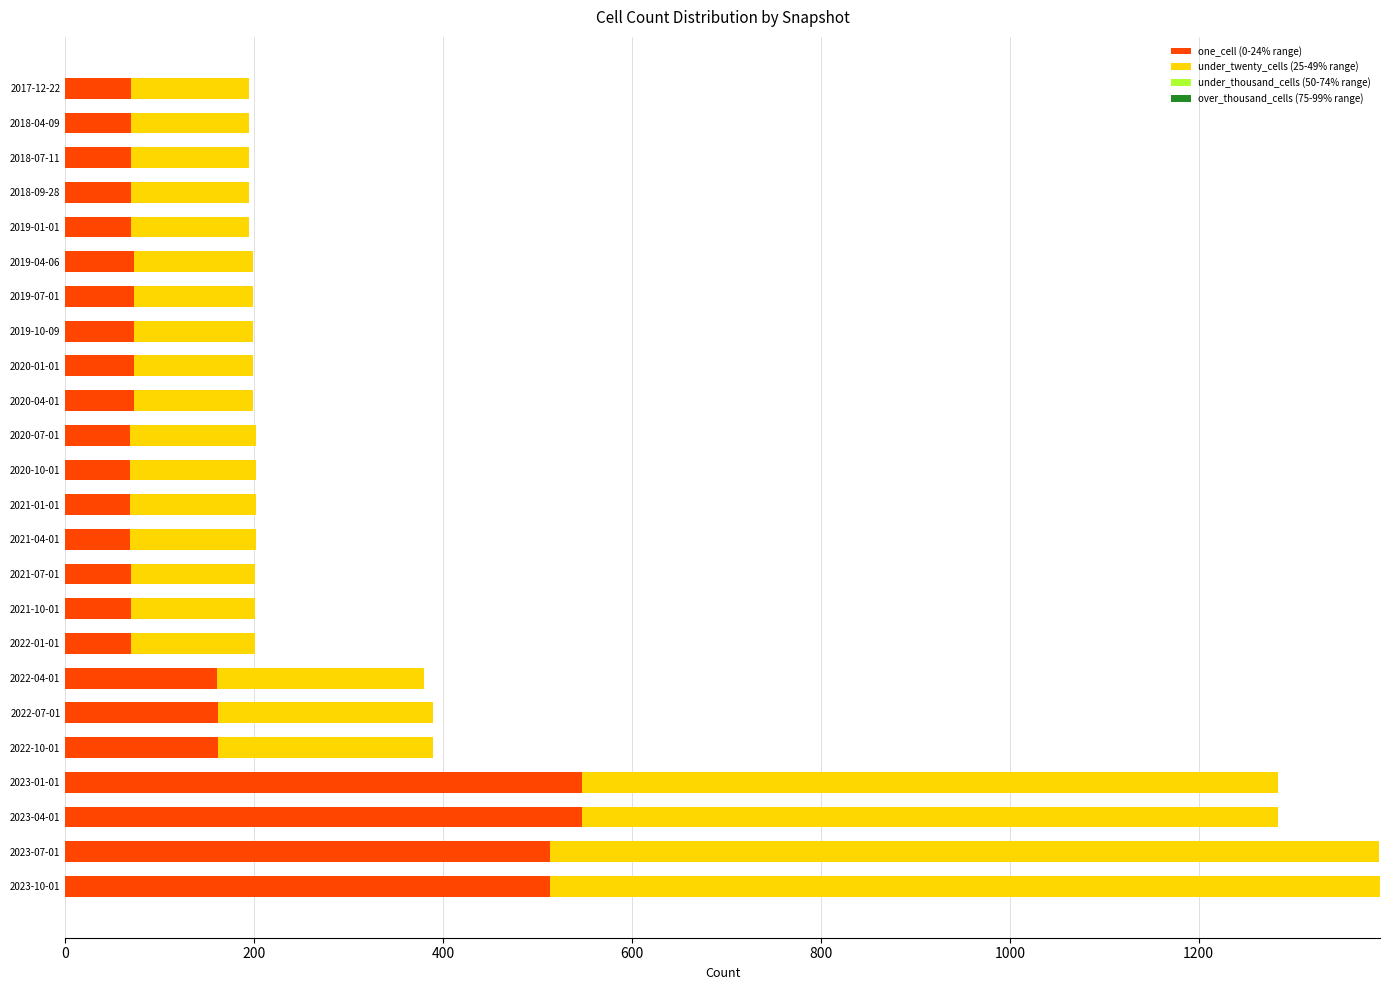

What is the total value across all series at 2020-01-01?

199